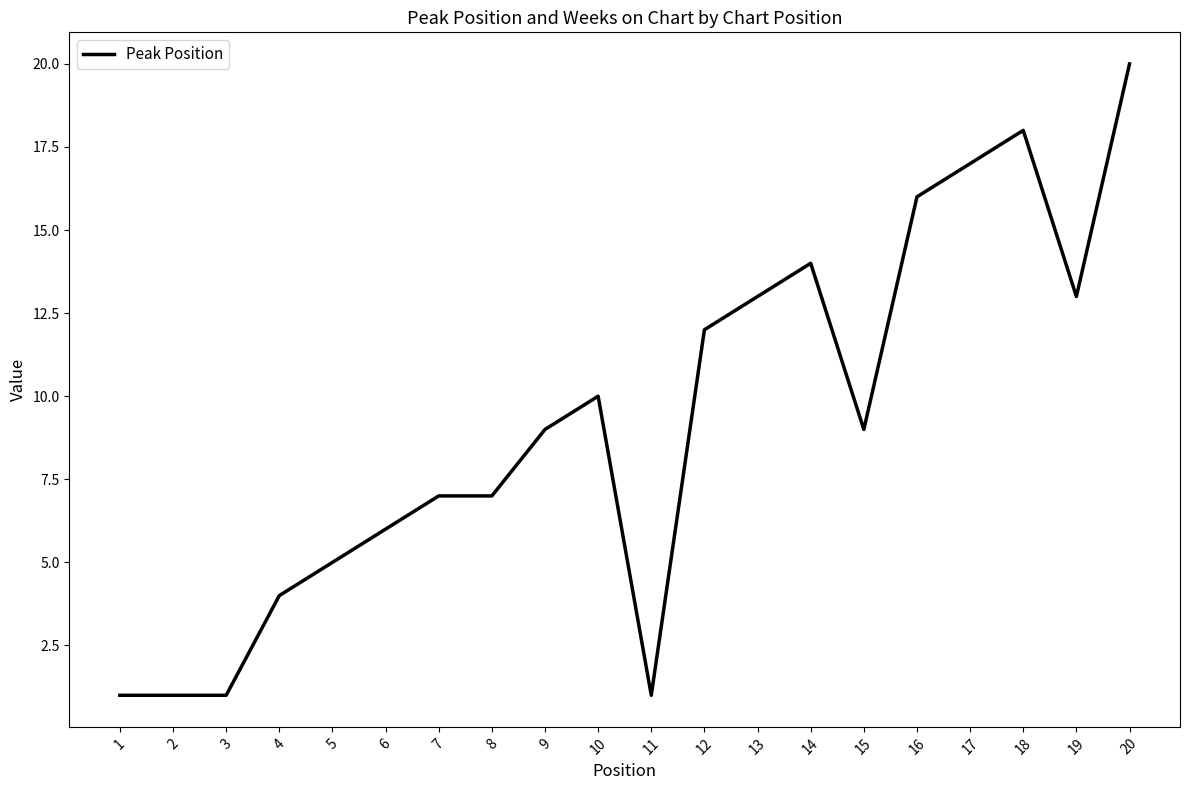

What is the smallest value displayed?

1